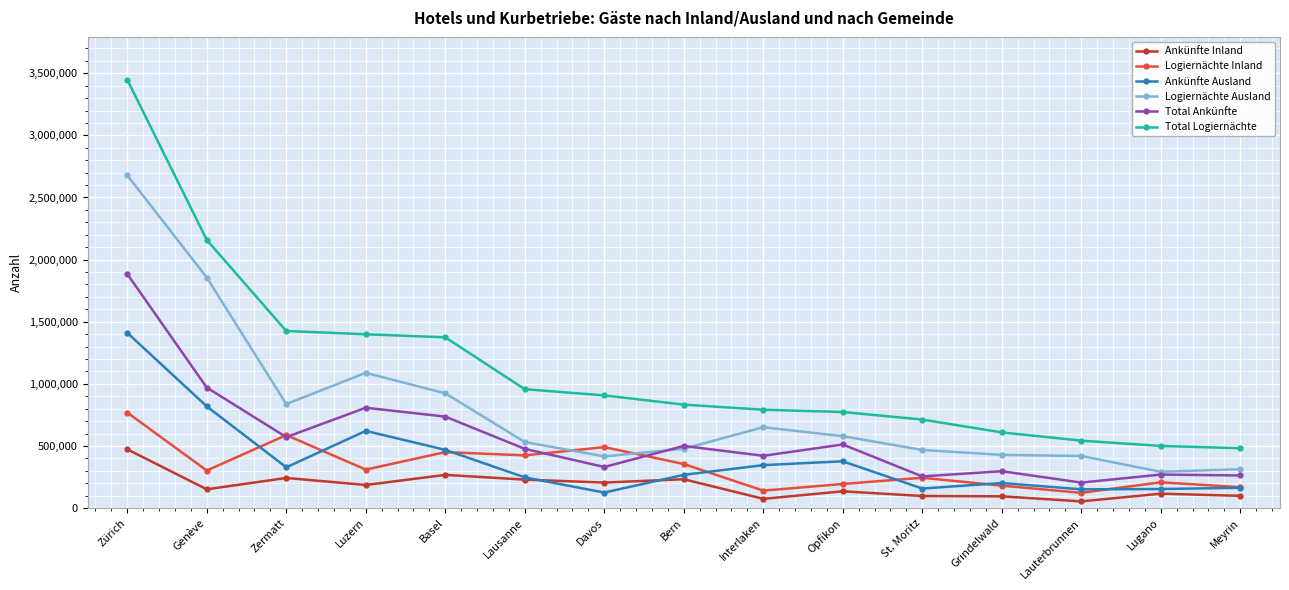

What is the spread (max minus min) of values at Grindelwald?

514375